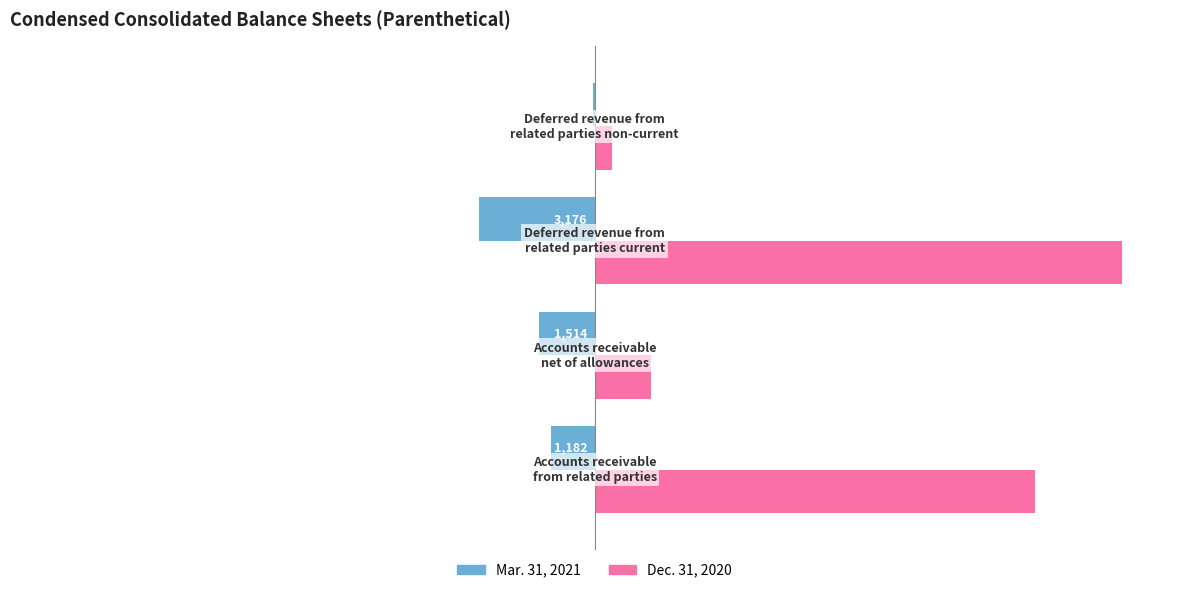

How many data points does each series have?

4